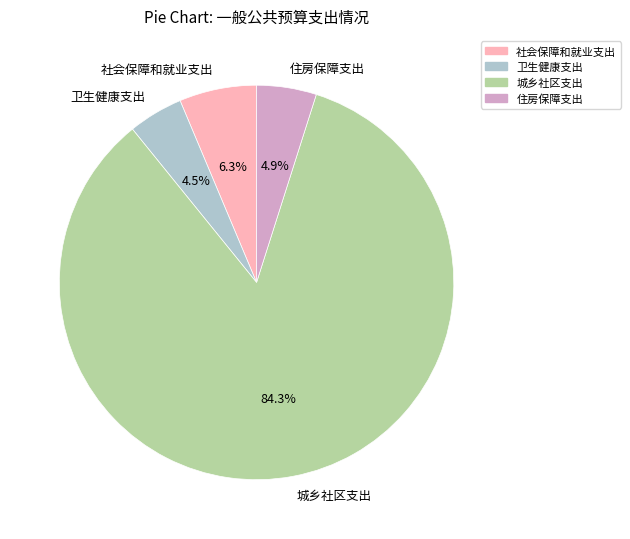

What percentage is NOT represented by 卫生健康支出?

95.5%